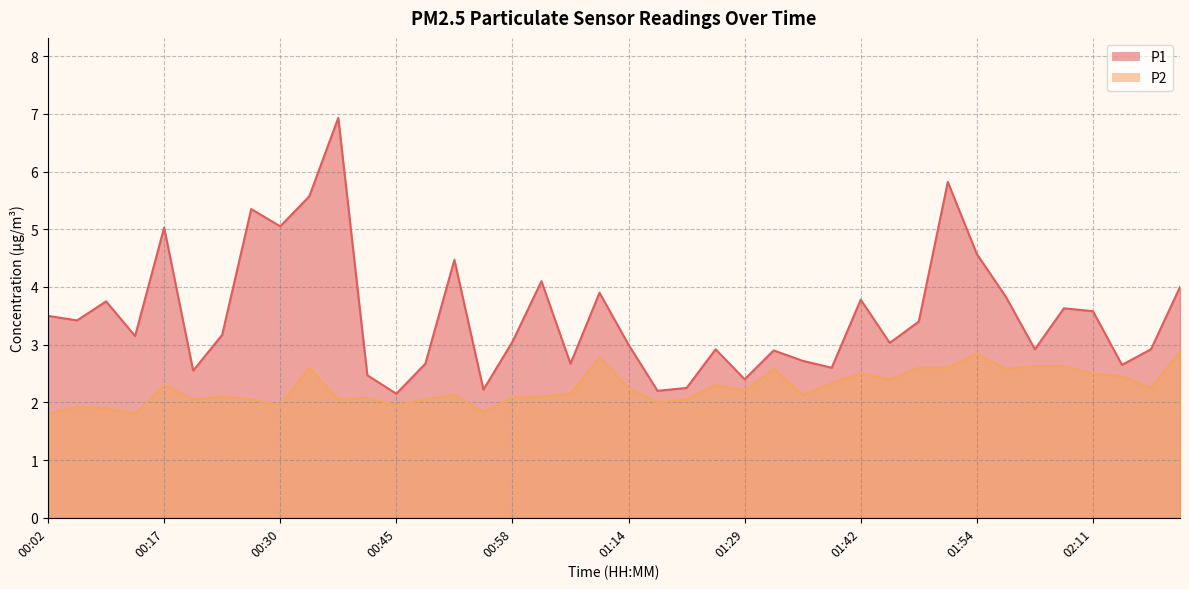

What is the difference between the highest and lowest values at 00:24?

1.1